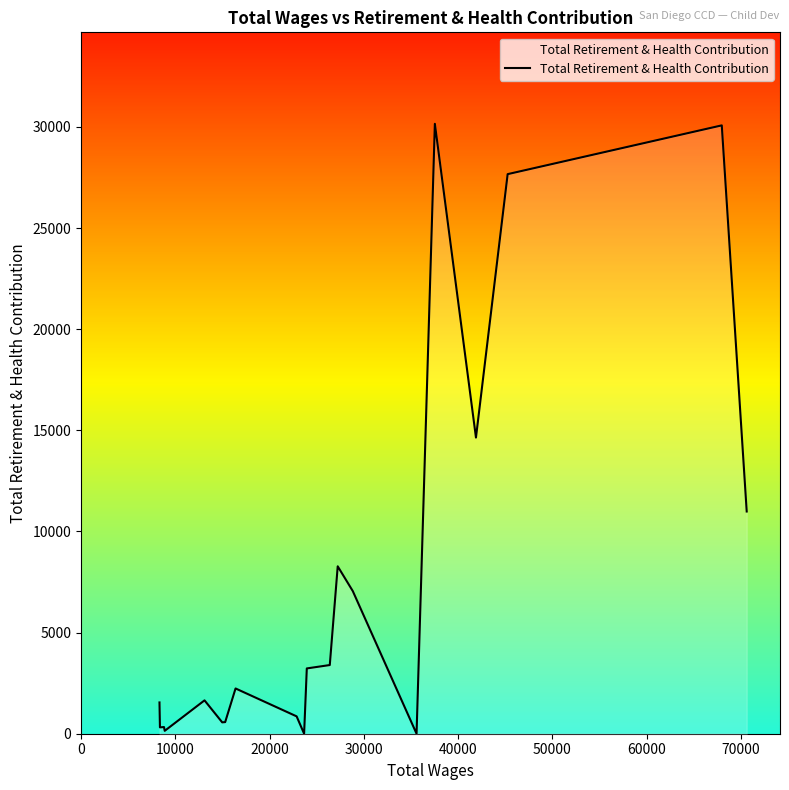

What is the maximum value shown in the chart?

30152